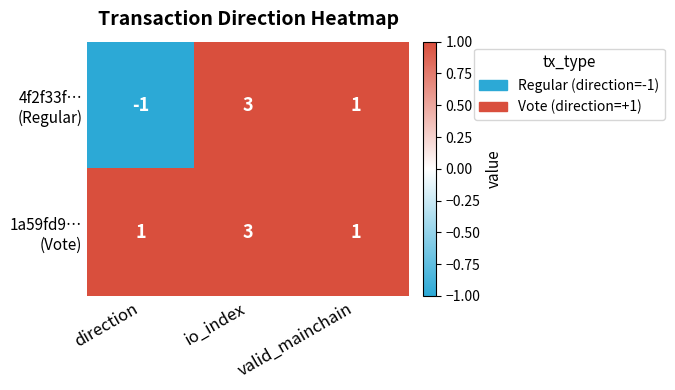

What is the total value across all series at io_index?

6